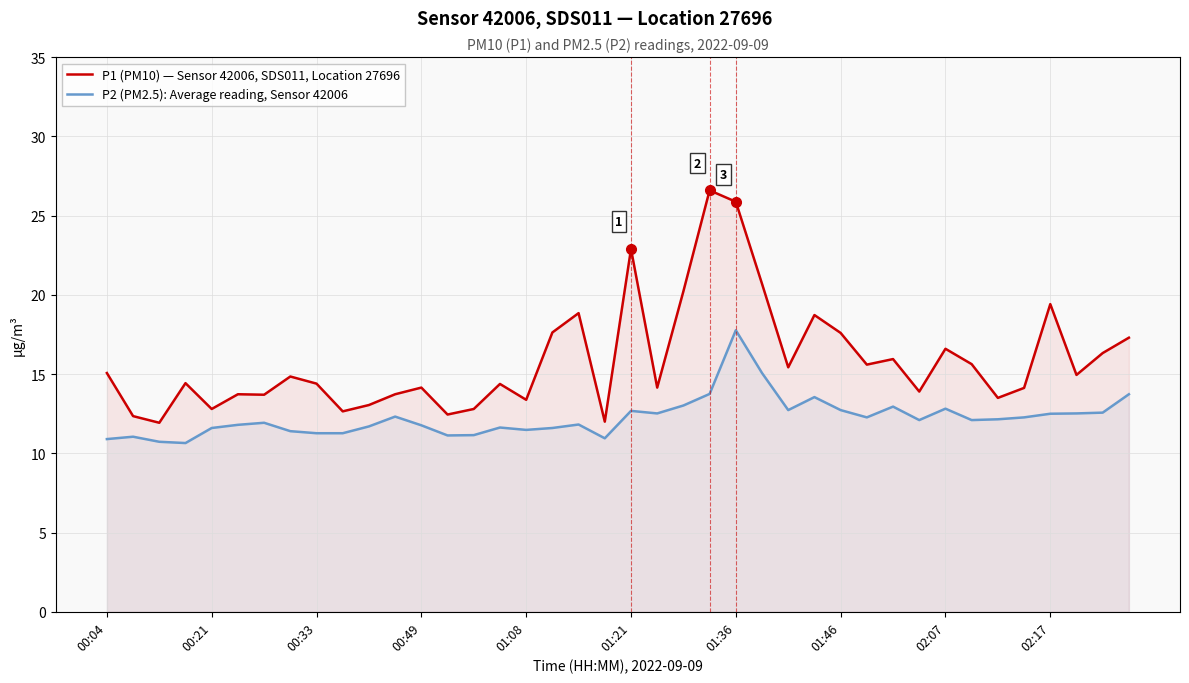

Where does the P1 (PM10) — Sensor 42006, SDS011, Location 27696 series first go above 14?

00:04